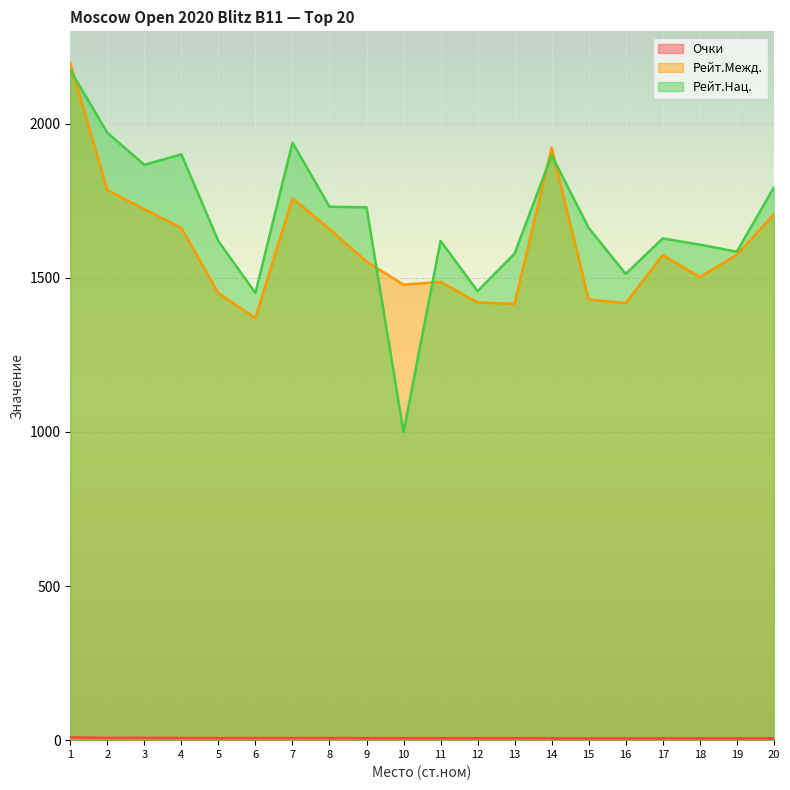

Rank the series by their maximum value, from highest to lowest.

Рейт.Межд., Рейт.Нац., Очки